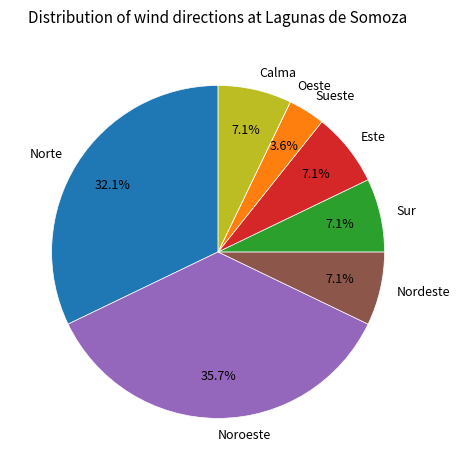

Which category has the biggest portion of the pie?

Noroeste